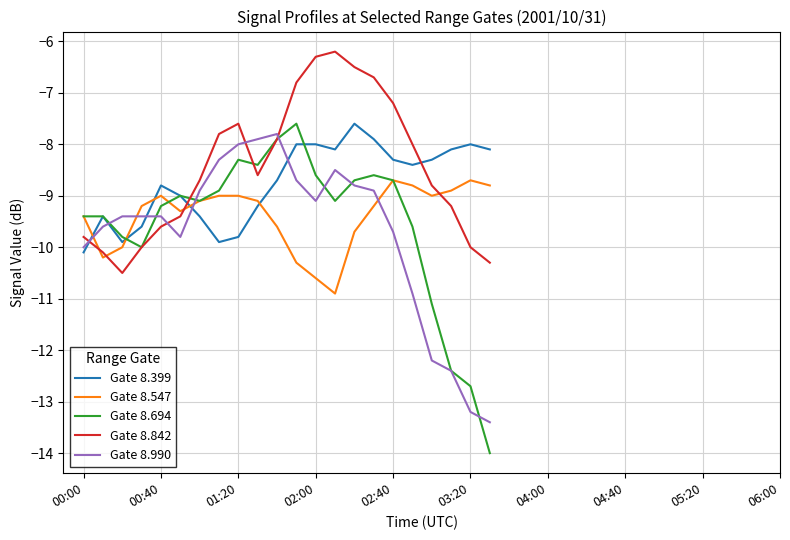

What is the smallest value displayed?

-14.0